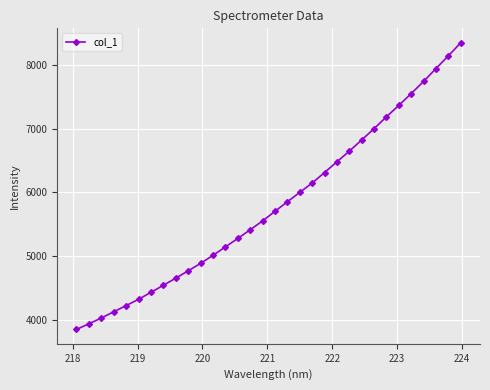

How many series are shown in this chart?

1